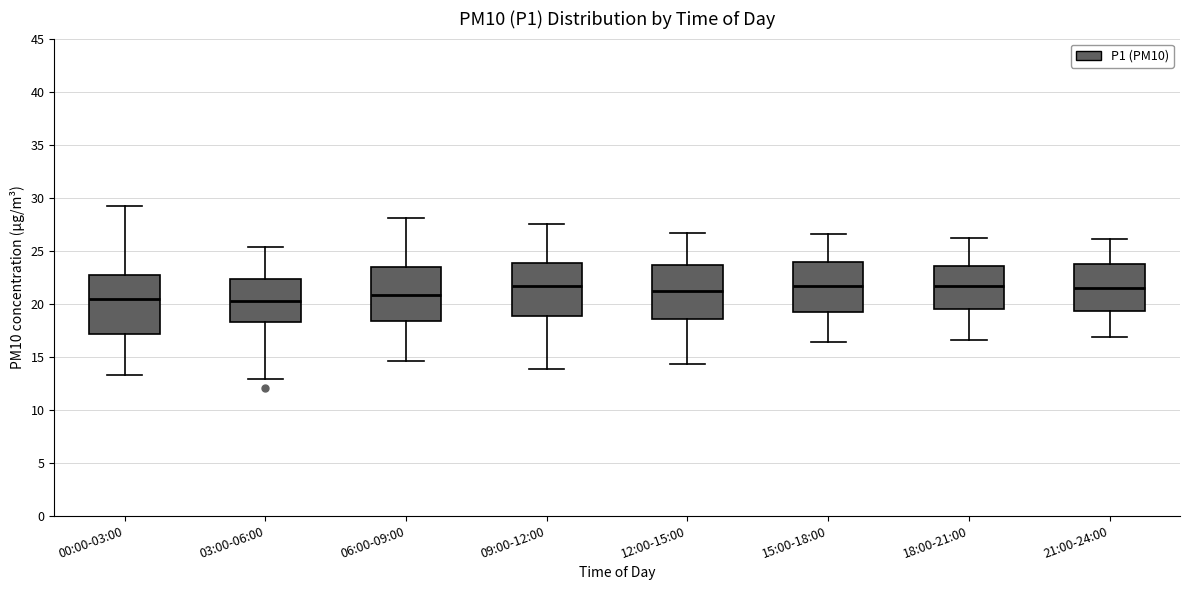

Reading left to right, transcribe this box plot: for each box, give where its median line is, the range the box spans, and where its two whiskers end, as read against the y-axis. The values are not printed on the chart, so give them approximately, as read against the axis.

00:00-03:00: median 20.5, box 17.0 to 22.5, whiskers 13.0 to 29.0
03:00-06:00: median 20.0, box 18.5 to 22.5, whiskers 13.0 to 25.5
06:00-09:00: median 21.0, box 18.5 to 23.5, whiskers 14.5 to 28.0
09:00-12:00: median 21.5, box 19.0 to 24.0, whiskers 14.0 to 27.5
12:00-15:00: median 21.0, box 18.5 to 23.5, whiskers 14.5 to 26.5
15:00-18:00: median 21.5, box 19.0 to 24.0, whiskers 16.5 to 26.5
18:00-21:00: median 21.5, box 19.5 to 23.5, whiskers 16.5 to 26.0
21:00-24:00: median 21.5, box 19.5 to 24.0, whiskers 17.0 to 26.0